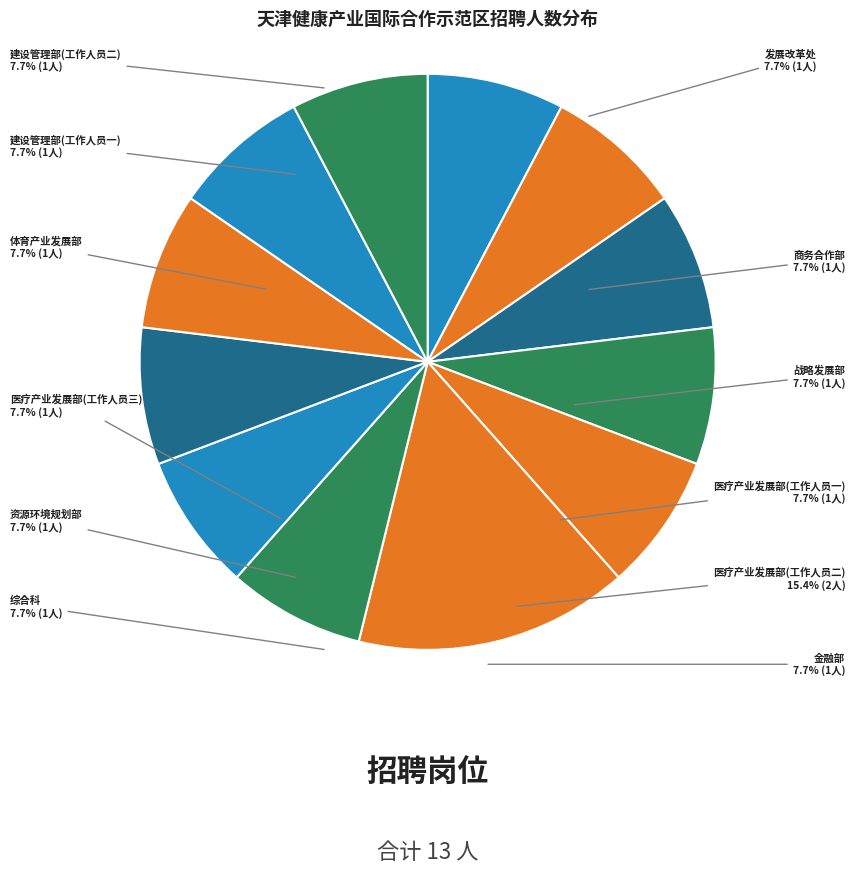

Which slice is the largest?

医疗产业发展部(工作人员二)